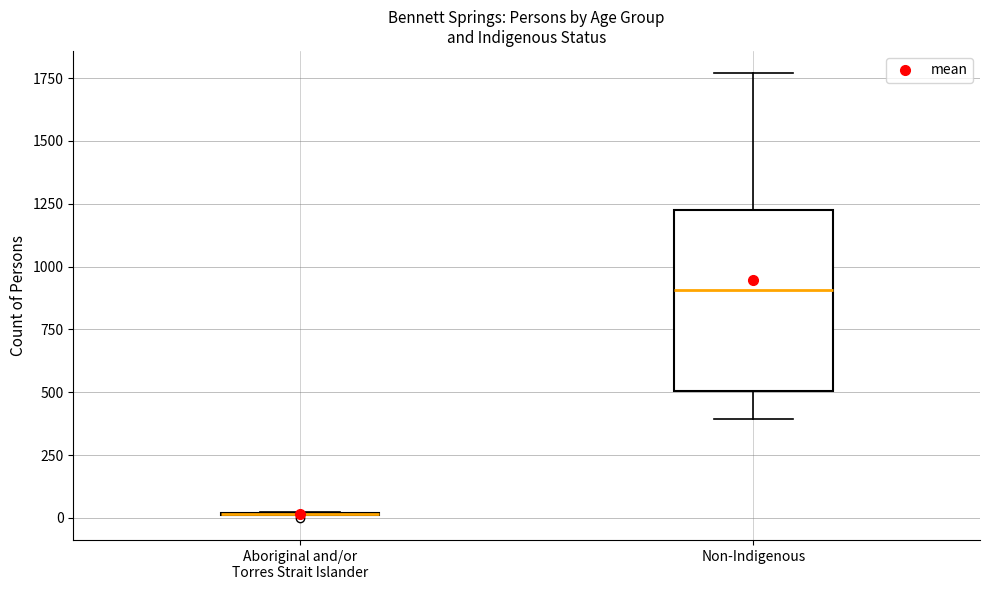

Reading left to right, read every box against the y-axis: the position of its median line, the range the box covers, and the ends of its whiskers. The values are not printed on the chart, so give them approximately, as read against the axis.

Aboriginal and/or Torres Strait Islander: box collapsed to a line at 0, whiskers 0 to 0
Non-Indigenous: median 900, box 500 to 1250, whiskers 400 to 1750